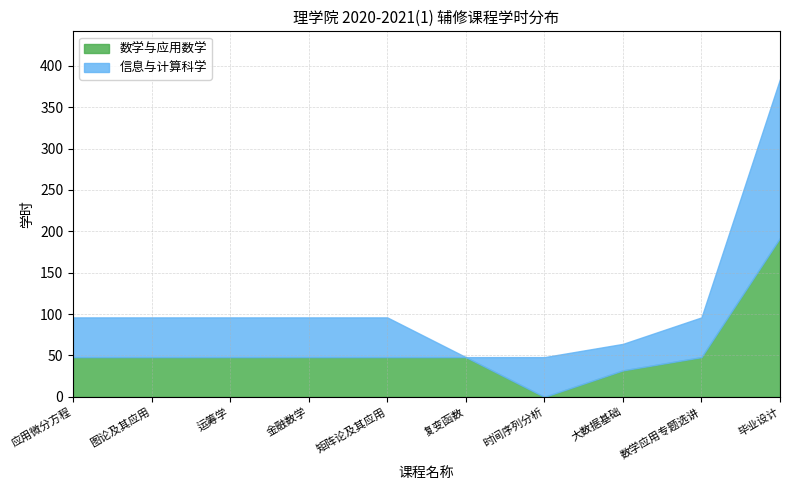

What are all the series names shown in the legend?

数学与应用数学, 信息与计算科学